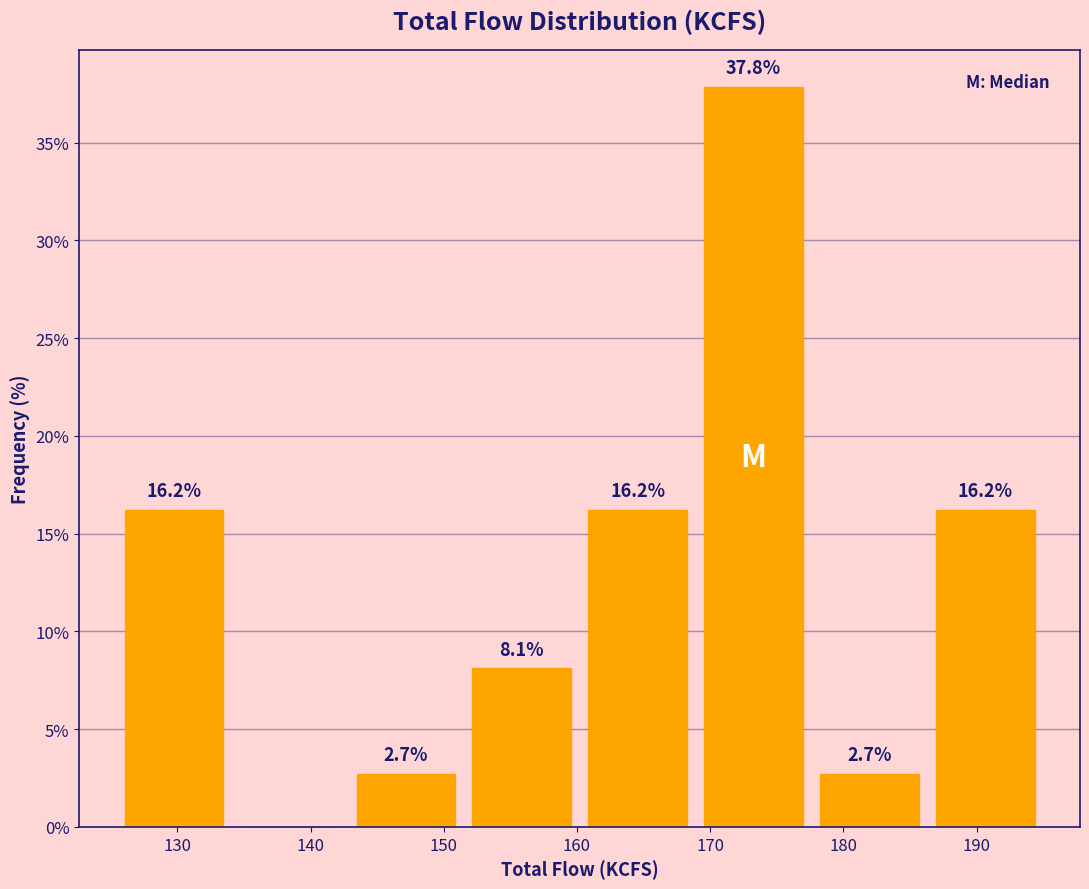

Over which range of the x-axis is the bar tallest?

168.9 to 177.6